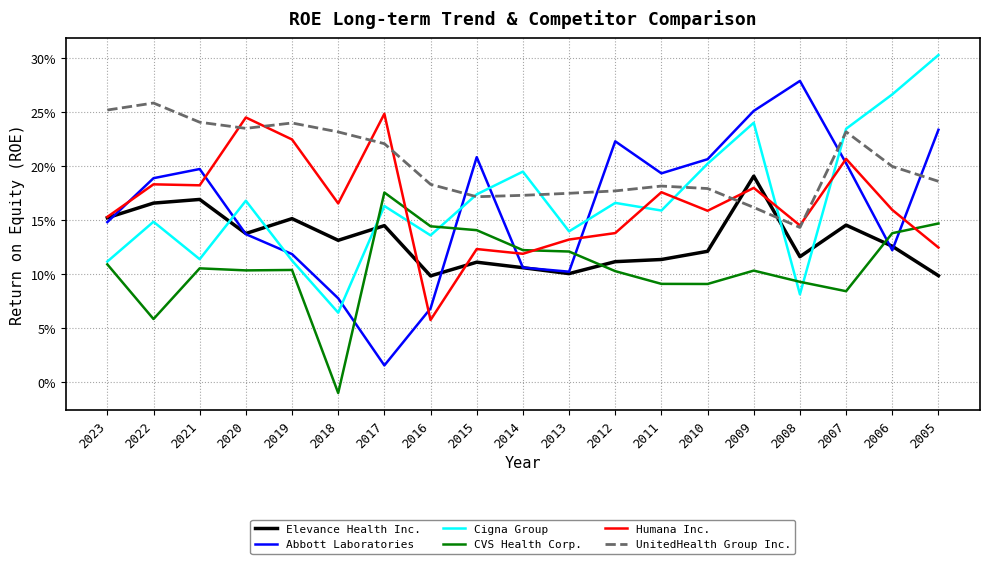

Reading left to right, transcribe all the data shown in this chart.

Elevance Health Inc.: 0.2	0.2	0.2	0.1	0.2	0.1	0.1	0.1	0.1	0.1	0.1	0.1	0.1	0.1	0.2	0.1	0.1	0.1	0.1
Abbott Laboratories: 0.1	0.2	0.2	0.1	0.1	0.1	0.0	0.1	0.2	0.1	0.1	0.2	0.2	0.2	0.3	0.3	0.2	0.1	0.2
Cigna Group: 0.1	0.1	0.1	0.2	0.1	0.1	0.2	0.1	0.2	0.2	0.1	0.2	0.2	0.2	0.2	0.1	0.2	0.3	0.3
CVS Health Corp.: 0.1	0.1	0.1	0.1	0.1	-0.0	0.2	0.1	0.1	0.1	0.1	0.1	0.1	0.1	0.1	0.1	0.1	0.1	0.1
Humana Inc.: 0.2	0.2	0.2	0.2	0.2	0.2	0.2	0.1	0.1	0.1	0.1	0.1	0.2	0.2	0.2	0.1	0.2	0.2	0.1
UnitedHealth Group Inc.: 0.3	0.3	0.2	0.2	0.2	0.2	0.2	0.2	0.2	0.2	0.2	0.2	0.2	0.2	0.2	0.1	0.2	0.2	0.2